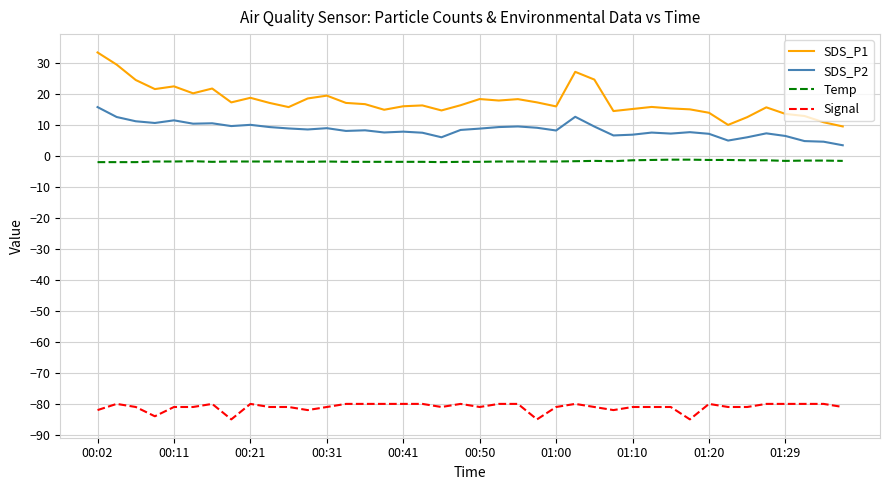

True or false: SDS_P2 and Signal intersect in this chart.

False